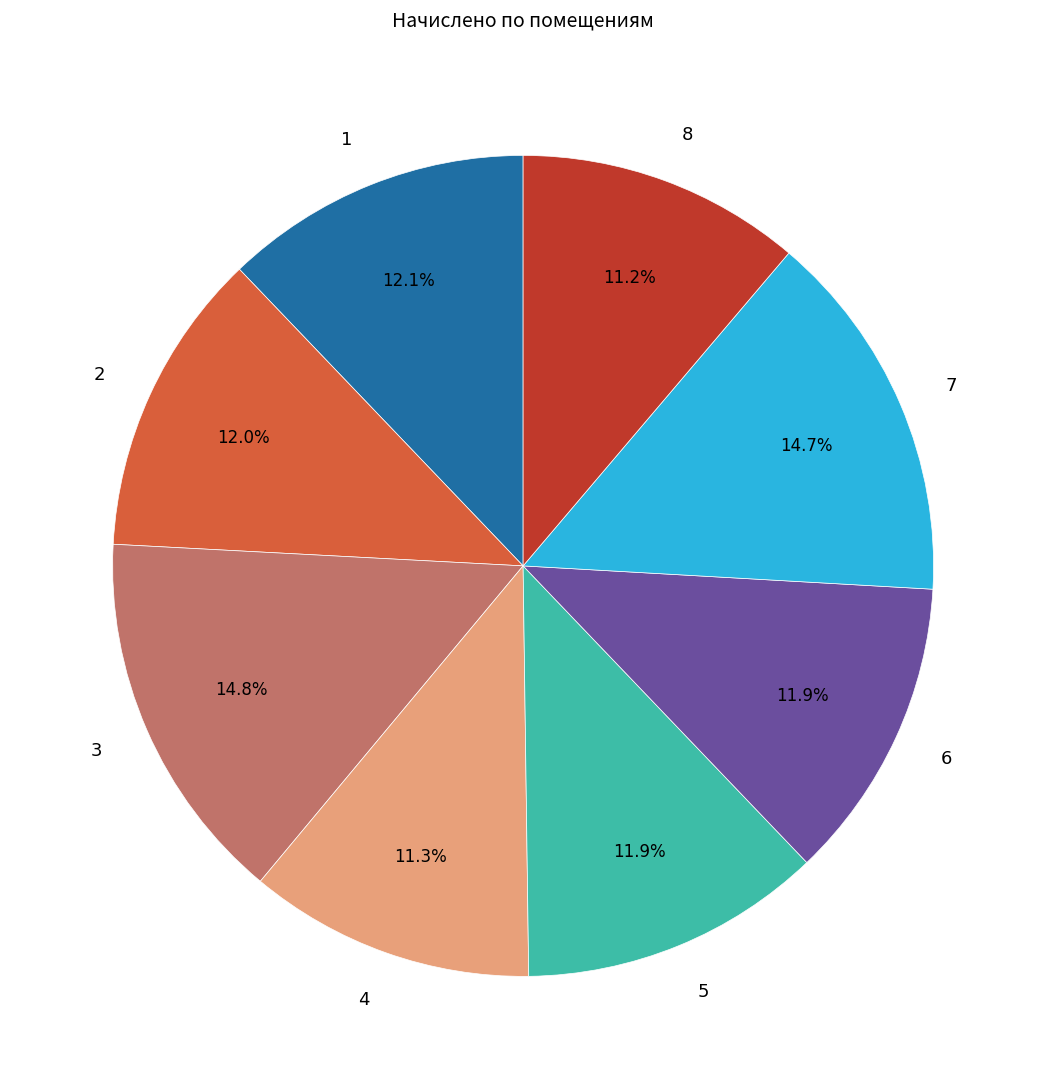

Is the sum of 2 and 1 greater than half?

No